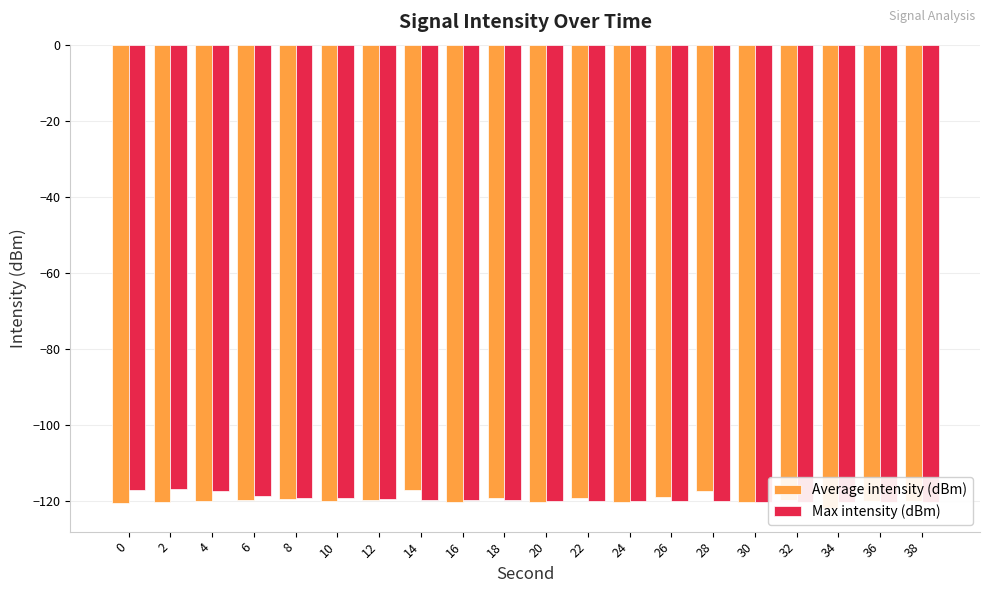

Reading left to right, what are all the values shown in this chart?

Average intensity (dBm): 0=-120.5	2=-120.2	4=-119.8	6=-119.7	8=-119.4	10=-120.1	12=-119.8	14=-117.2	16=-120.3	18=-119.3	20=-120.2	22=-119.2	24=-120.2	26=-118.9	28=-117.4	30=-120.2	32=-119.6	34=-121.9	36=-119.9	38=-119.9
Max intensity (dBm): 0=-117.2	2=-116.9	4=-117.4	6=-118.8	8=-119.2	10=-119.3	12=-119.4	14=-119.6	16=-119.7	18=-119.8	20=-119.8	22=-119.9	24=-119.9	26=-120.0	28=-120.1	30=-120.2	32=-120.2	34=-120.2	36=-120.2	38=-120.3